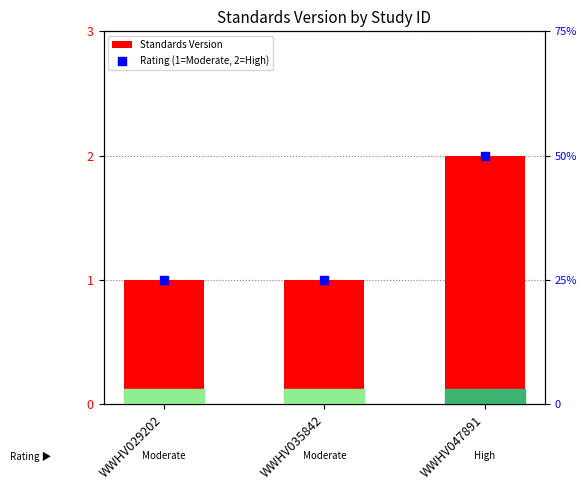

At which category is the sum across all series the highest?

WWHV047891